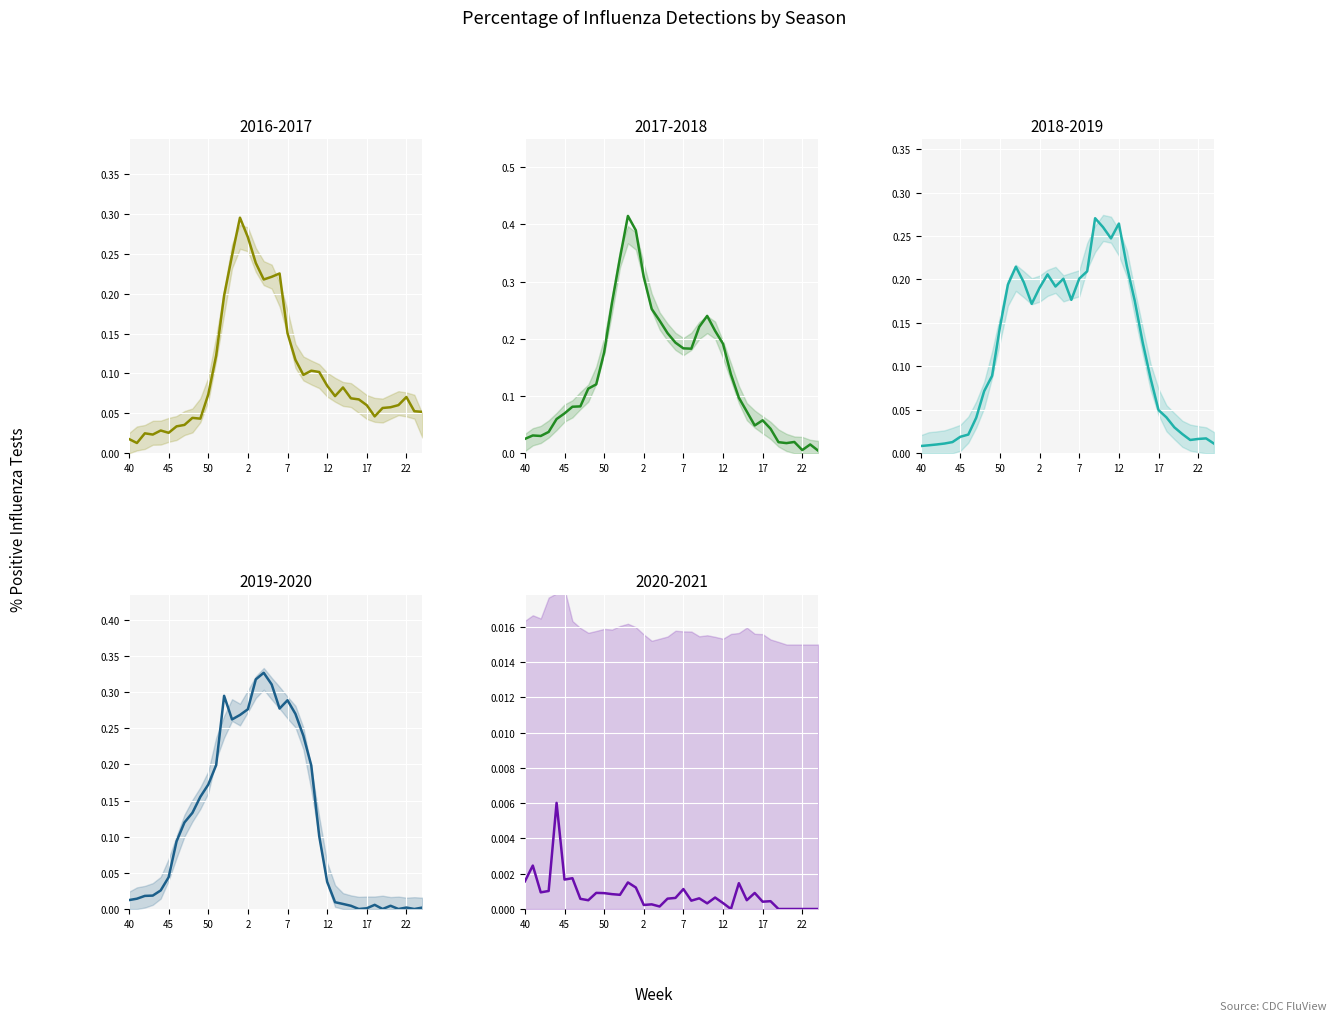

Between 13 and 19, which is larger?

13